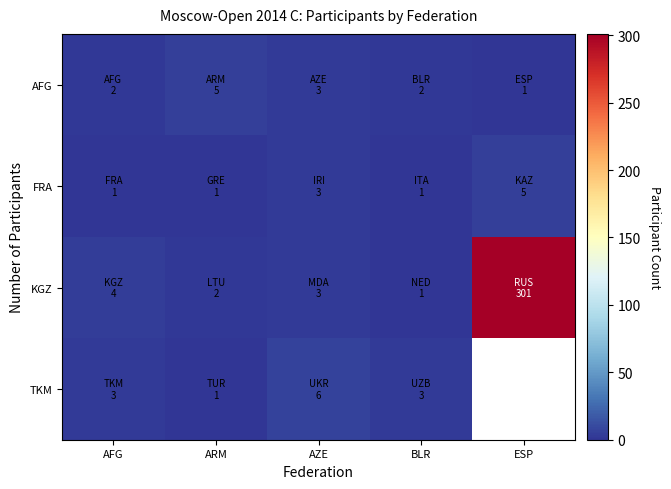

At which label is FRA closest to 3?

AZE